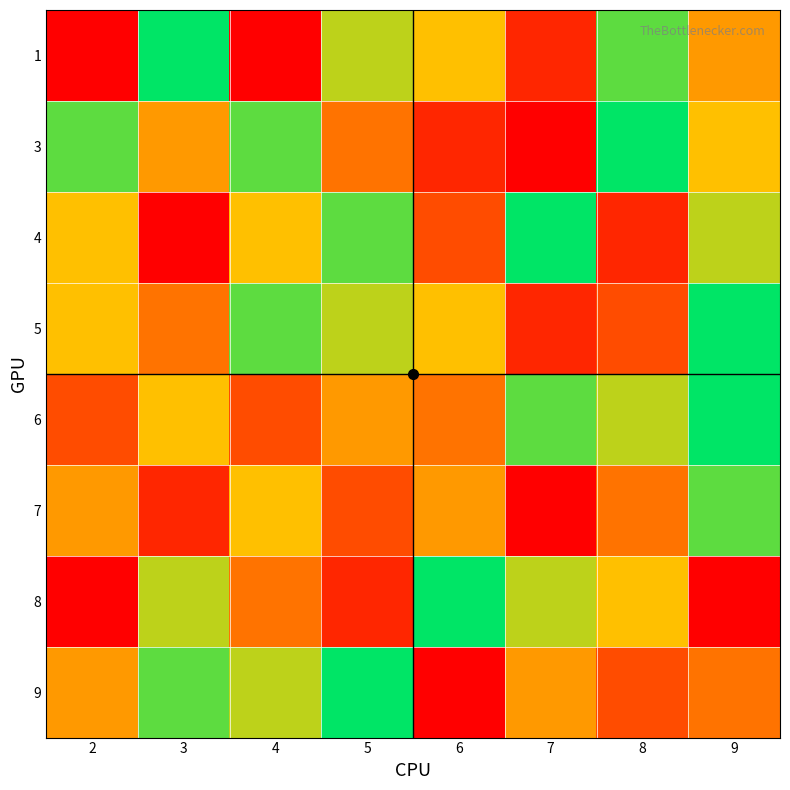

At 7, list the series in order from largest to smallest.

4, 6, 8, 9, 1, 5, 3, 7